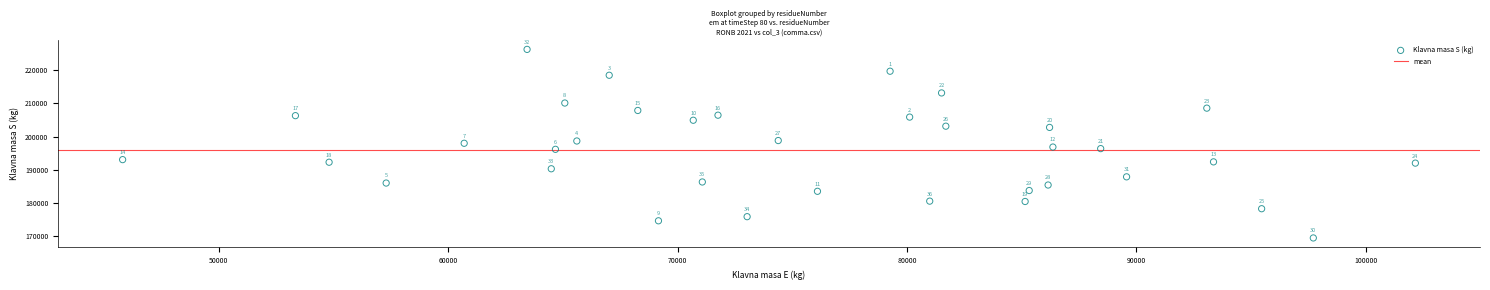

What Y value in the scatter plot is closest to 197894?

198013